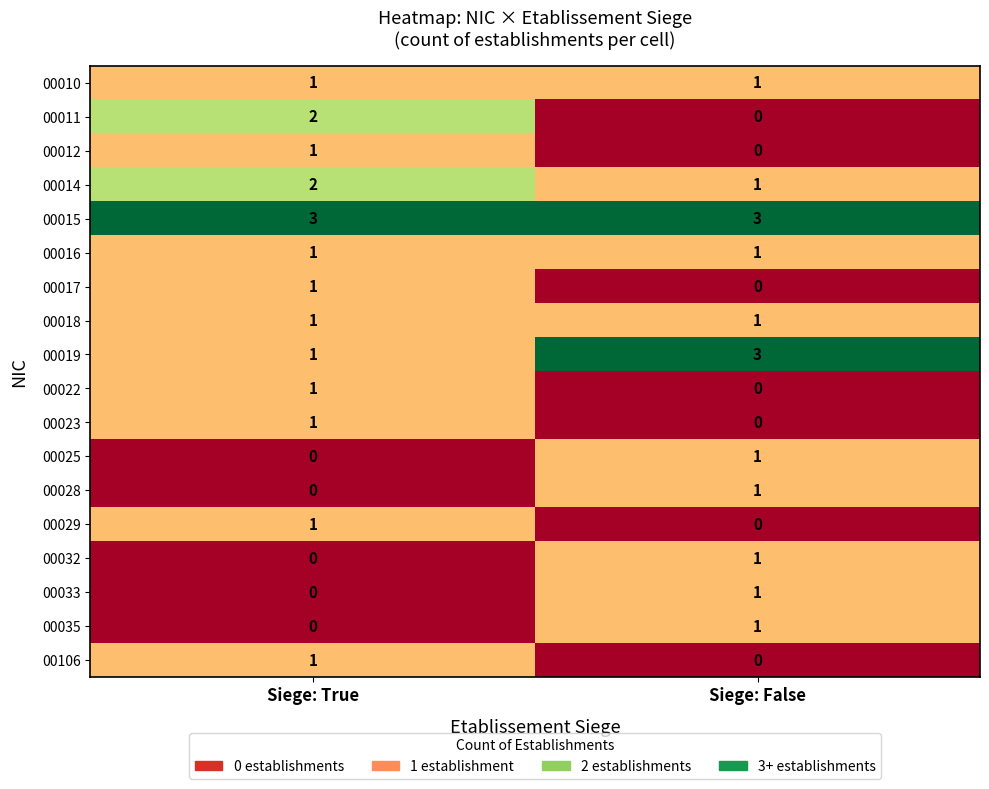

What is the average value of the 00015 series?

3